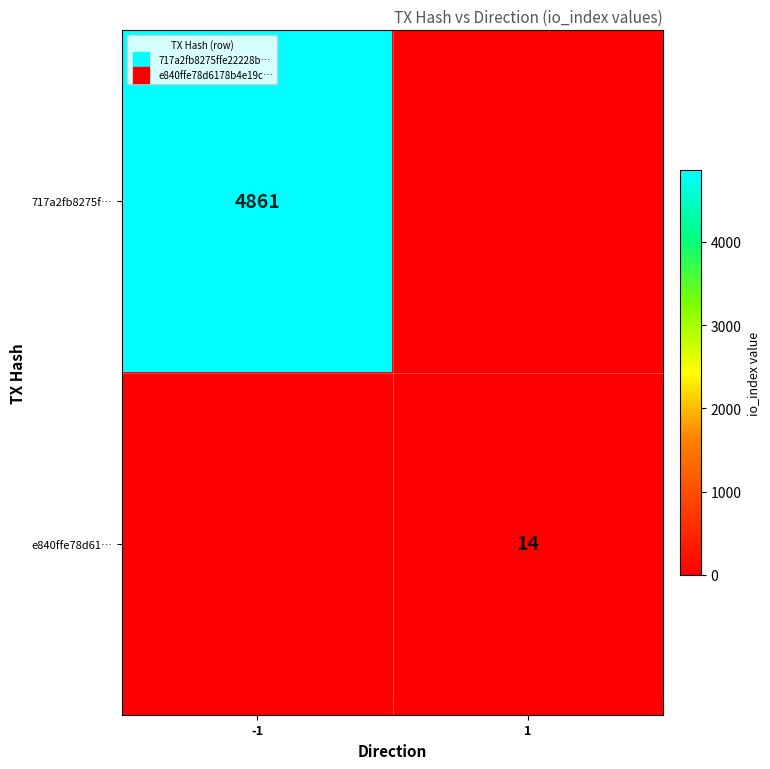

What is the total value across all series at -1?

4861